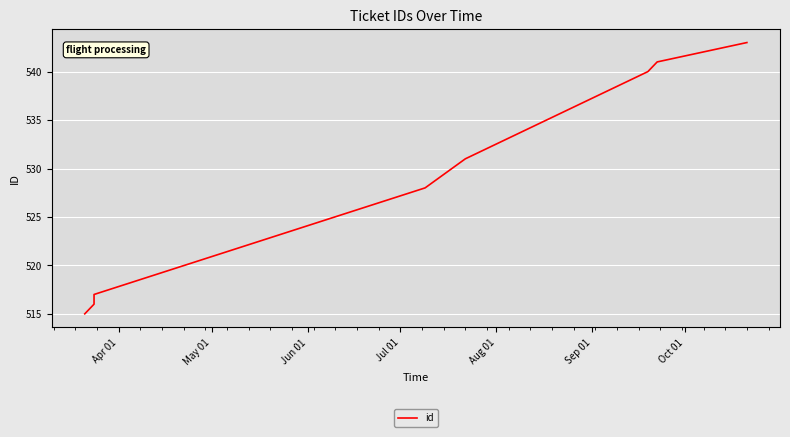

Reading left to right, what are all the values shown in this chart?

515	516	517	528	531	540	541	543